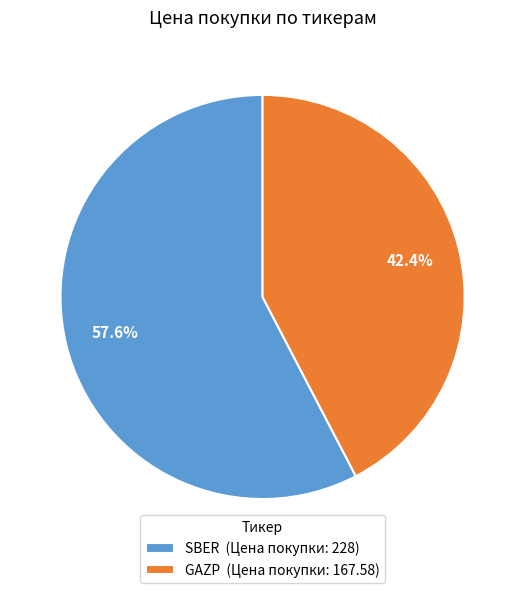

To the nearest percent, what is the difference between the GAZP and SBER slice percentages?

15%